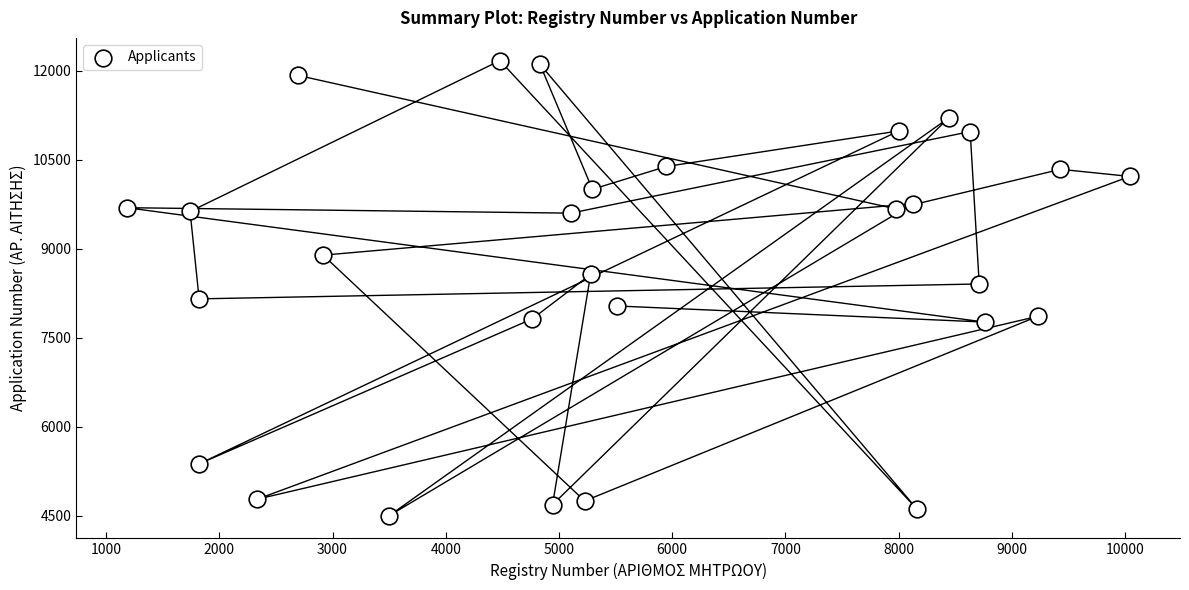

What is the range of X values (max minus min)?

8860